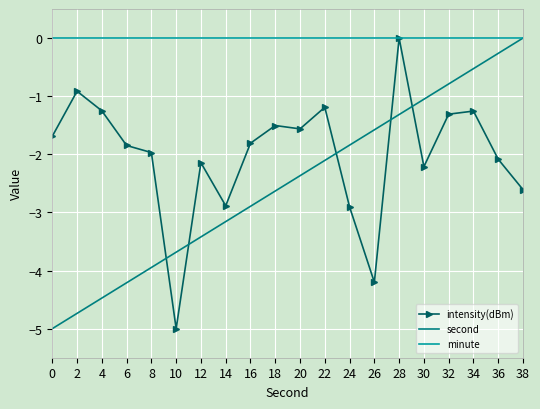

Rank the series at 0 from lowest to highest value.

second, intensity(dBm), minute